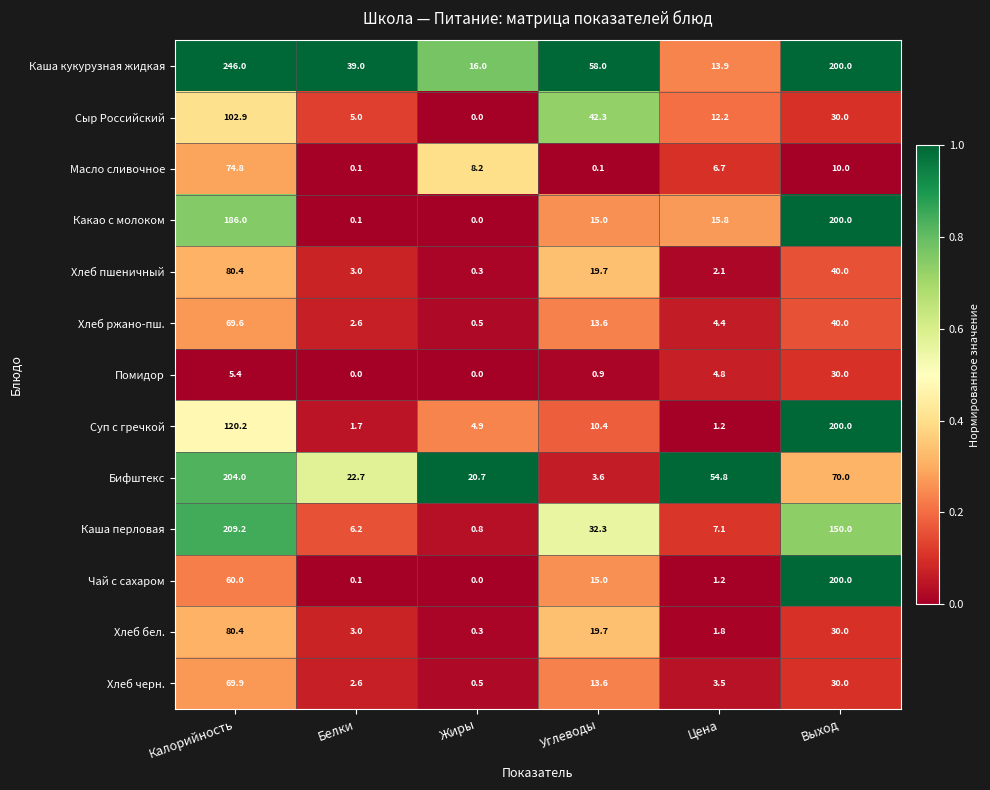

What is the difference between the maximum and minimum values in the Хлеб пшеничный series?

80.1